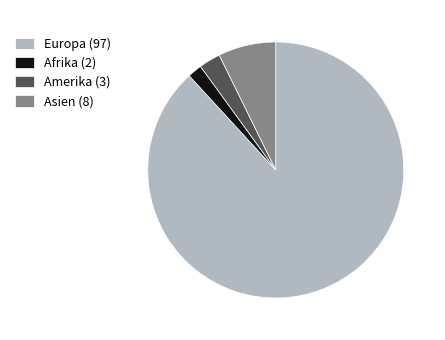

Approximately how many times larger is the value at Amerika (3) compared to Asien (8)?

0.4